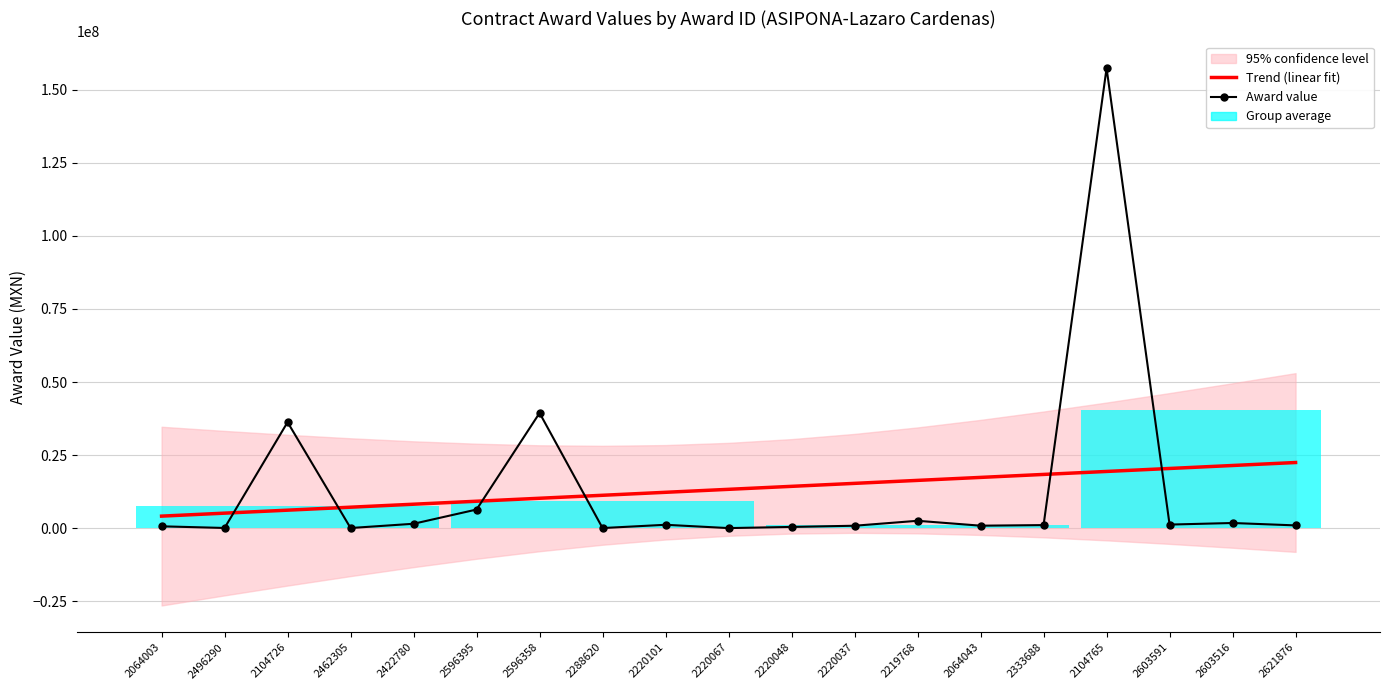

Where do Trend (linear fit) and Award value first cross each other?

2496290 and 2104726